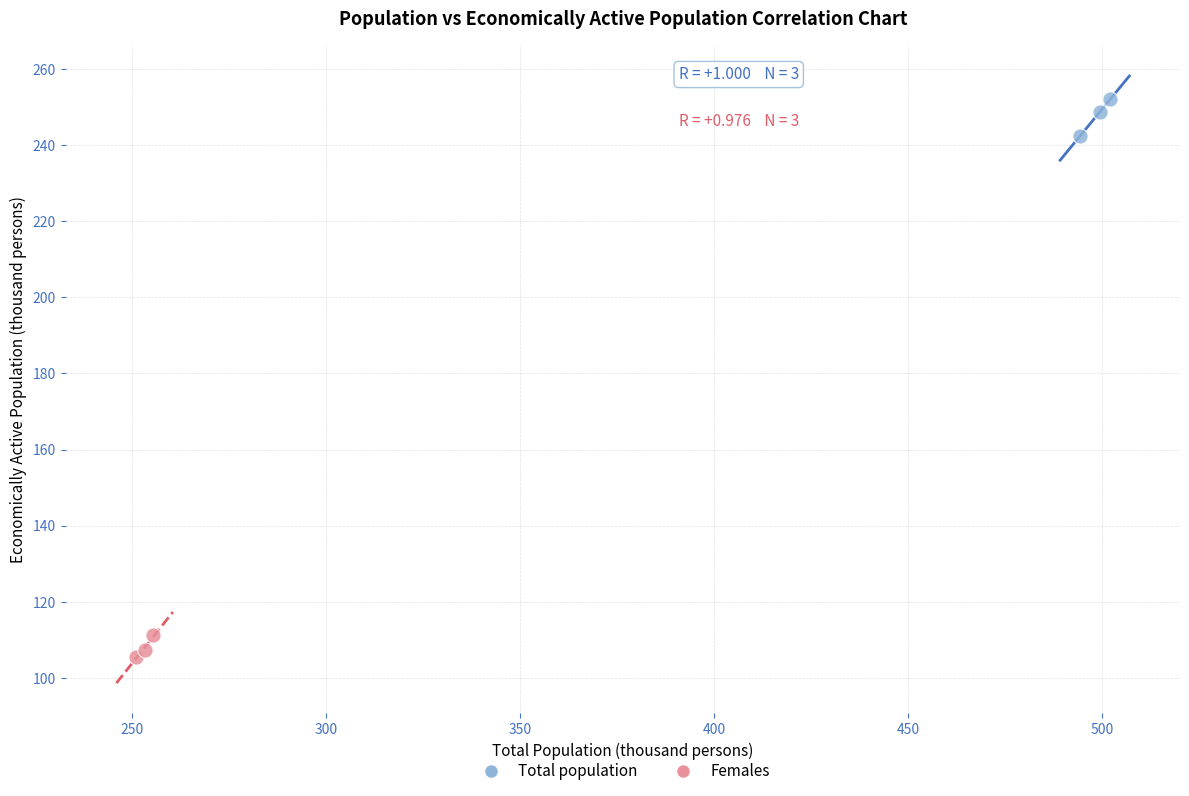

Which series contains the highest Y value?

Total population